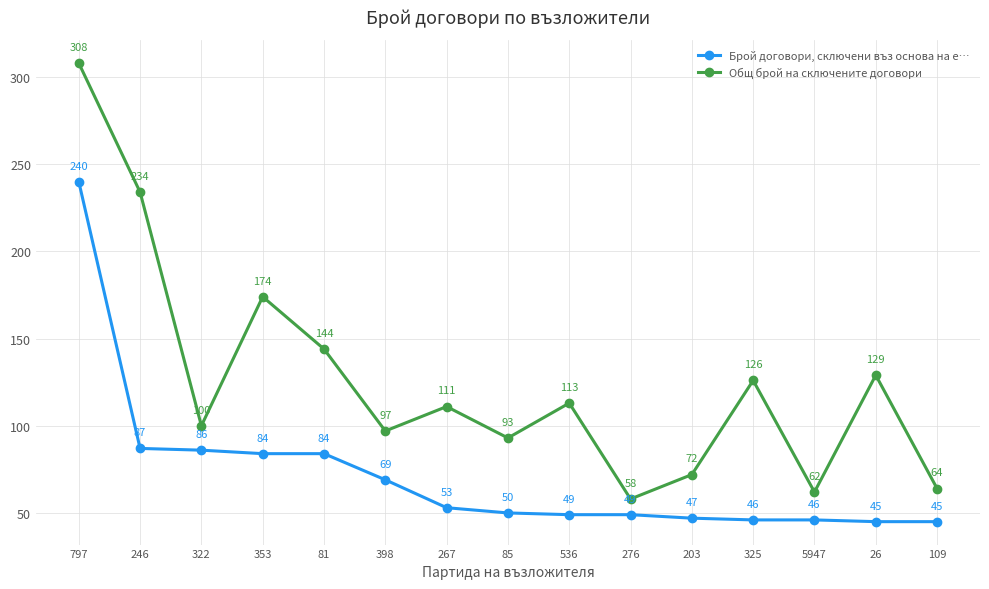

What is the difference between the second highest and second lowest values in the Общ брой на сключените договори series?

172